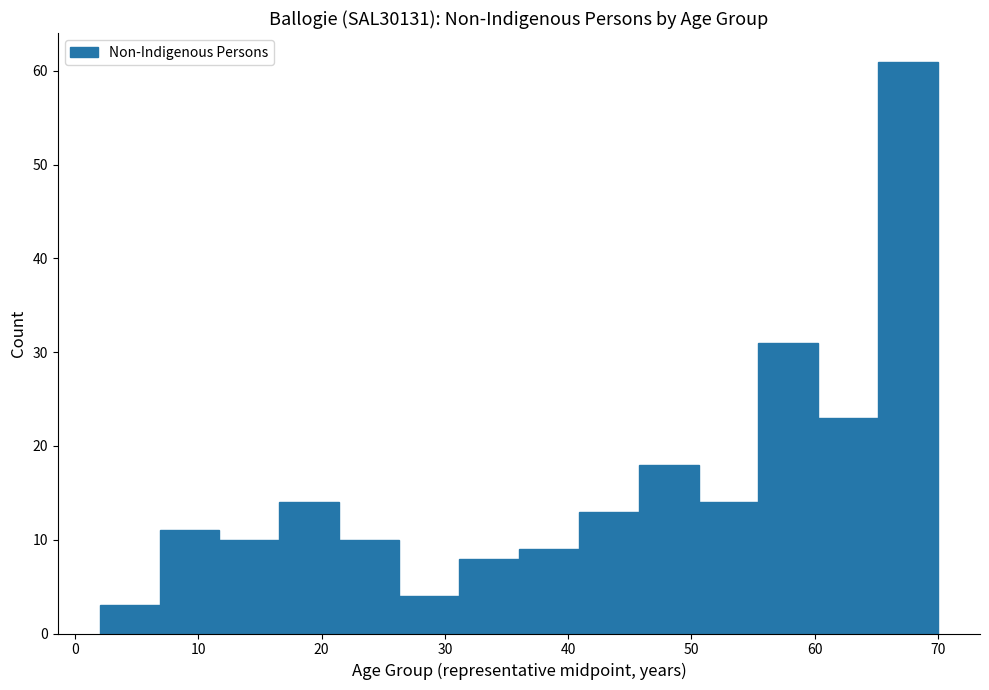

Which range on the x-axis has the tallest bar?

65 to 70